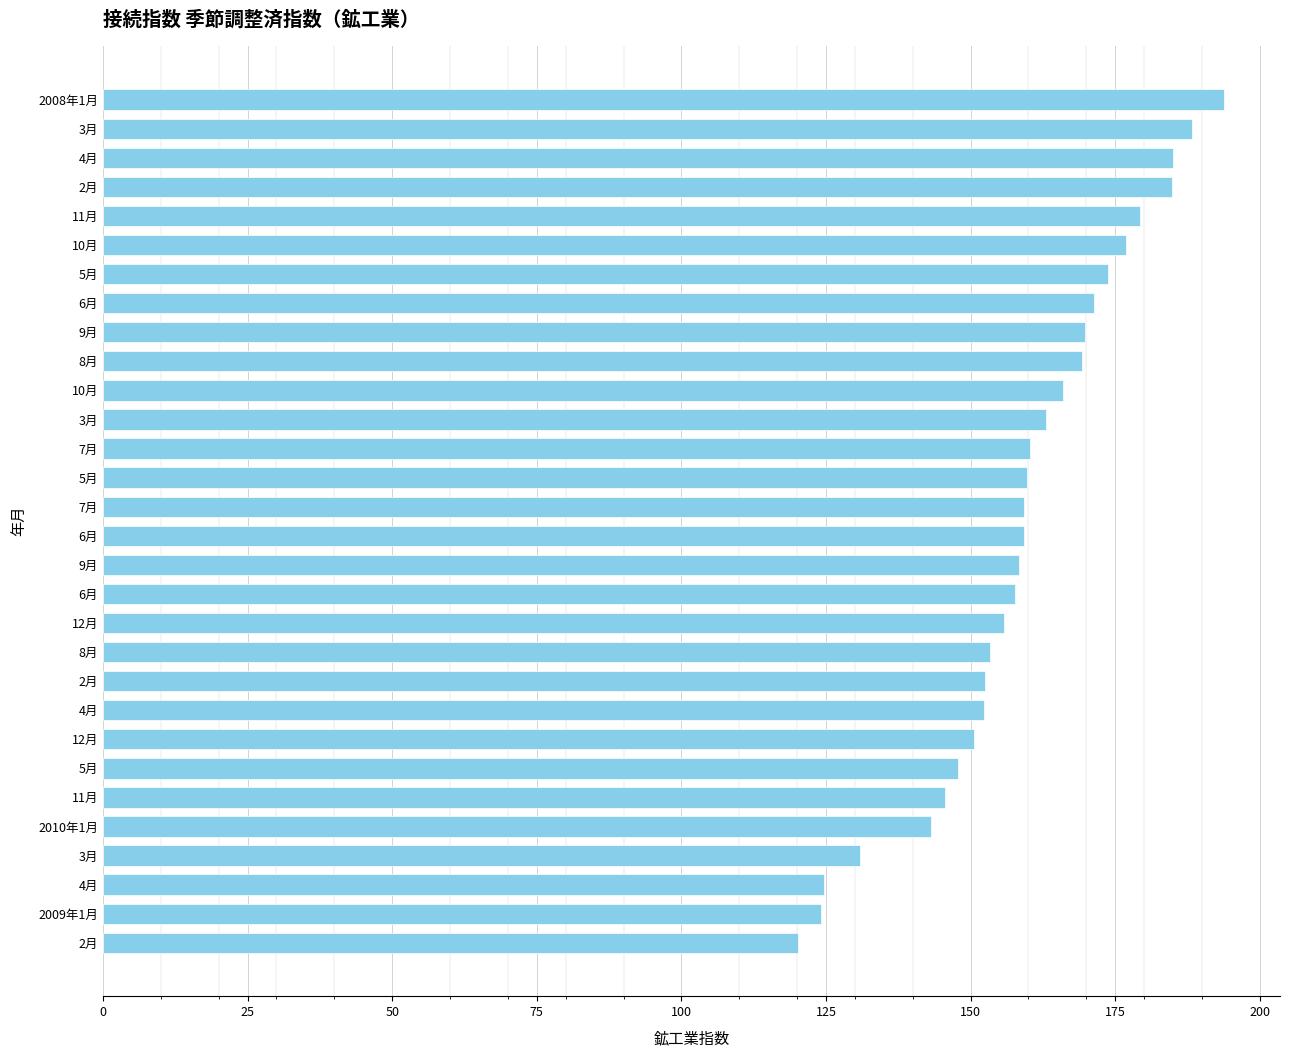

How many bars are there in total?

30